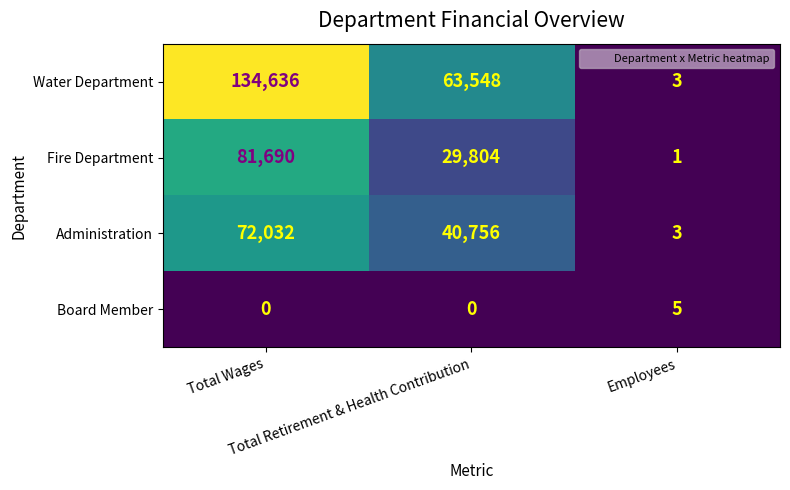

Which series has the largest total across all categories?

Water Department